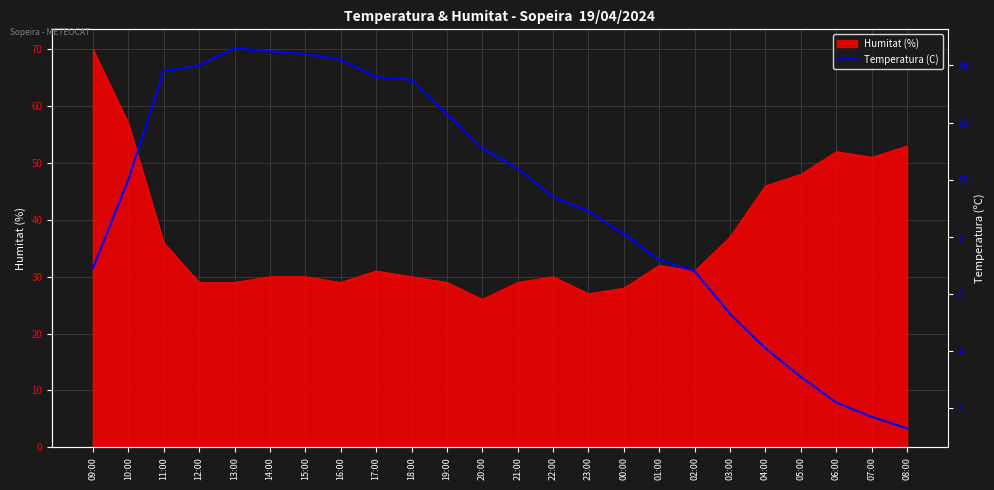

How many lines are shown in the chart?

1